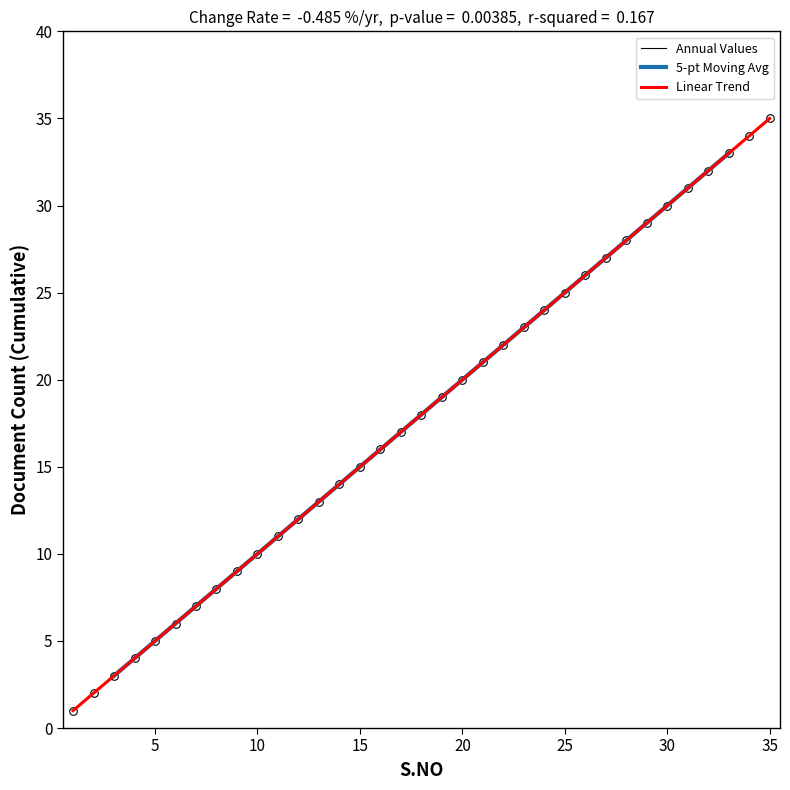

Approximately how many times larger is the value at 25 compared to 16?

1.6